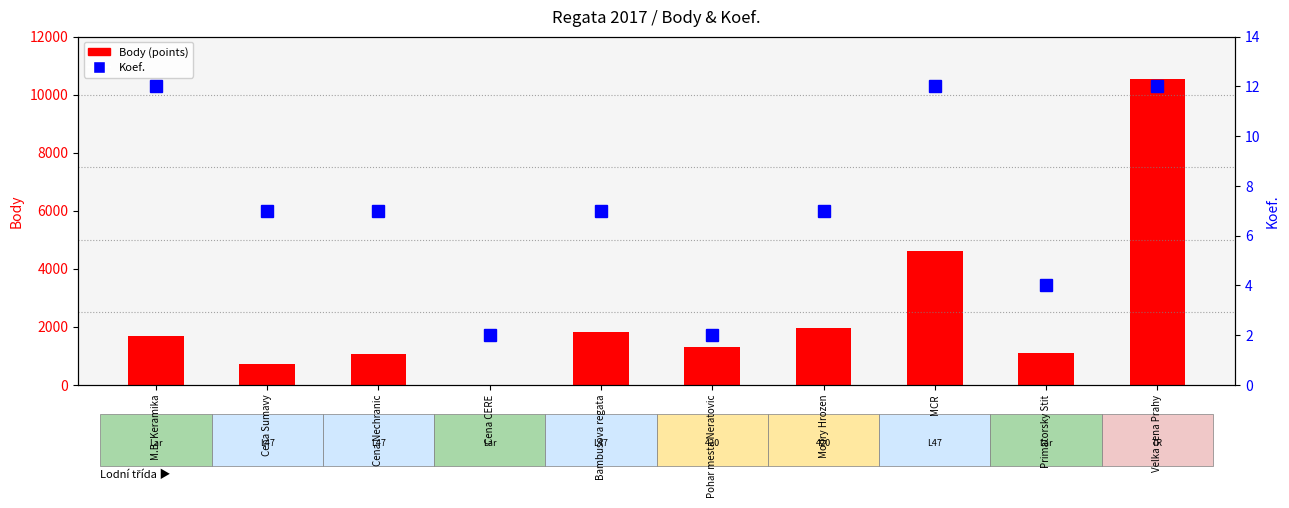

Where is Koef. nearest to the value 7?

Cena Sumavy